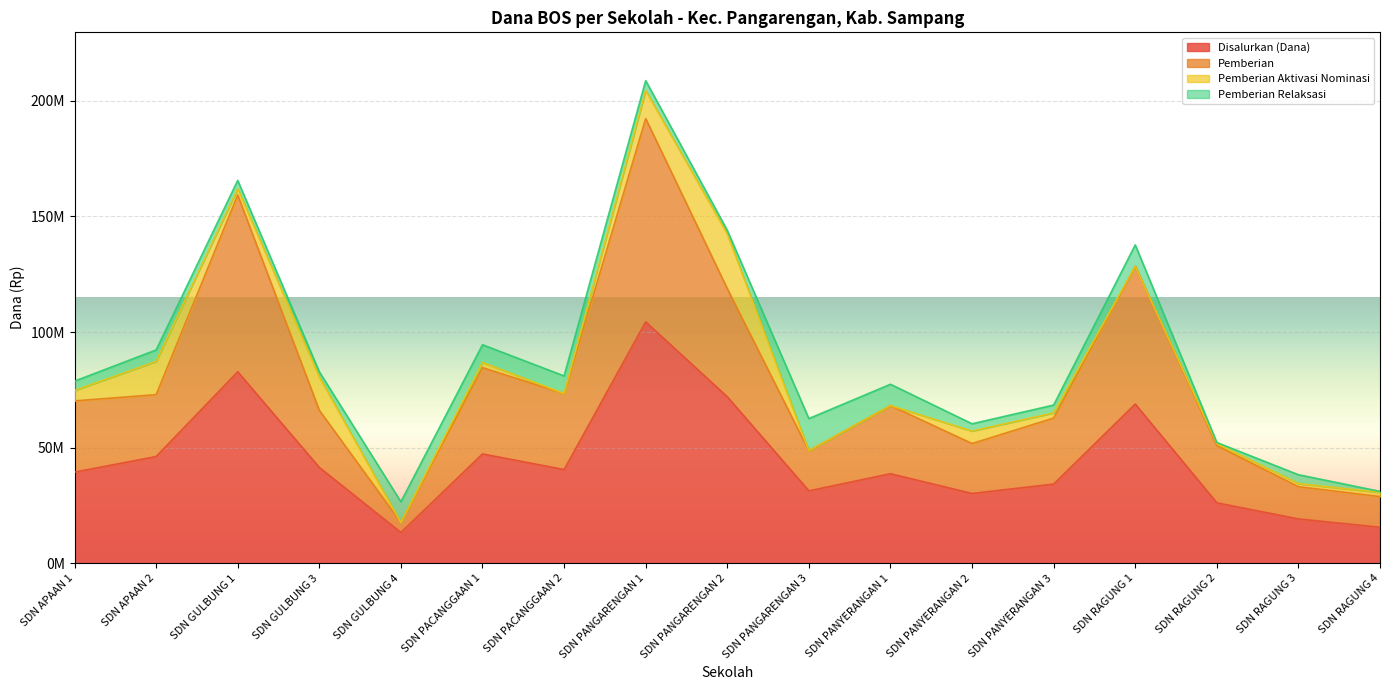

Is it true that Disalurkan (Dana) equals 26100000 at SDN RAGUNG 2?

True